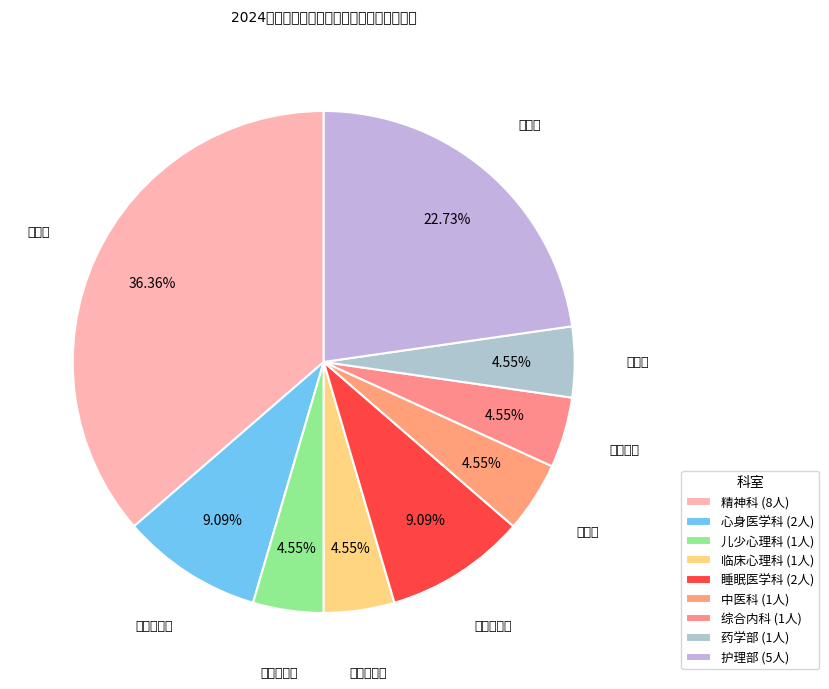

What portion of the pie excludes 睡眠医学科?

90.9%